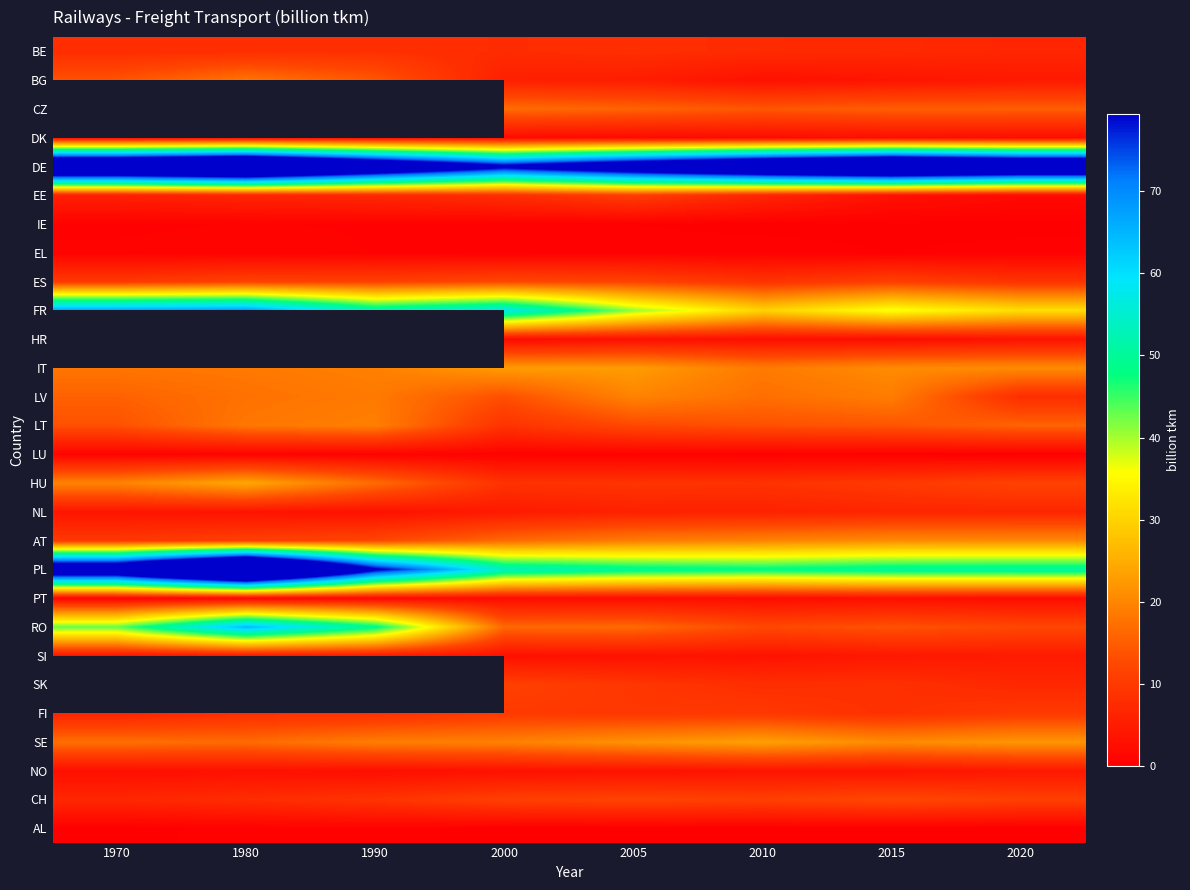

Is it true that IT equals 9.6 at 1970?

False